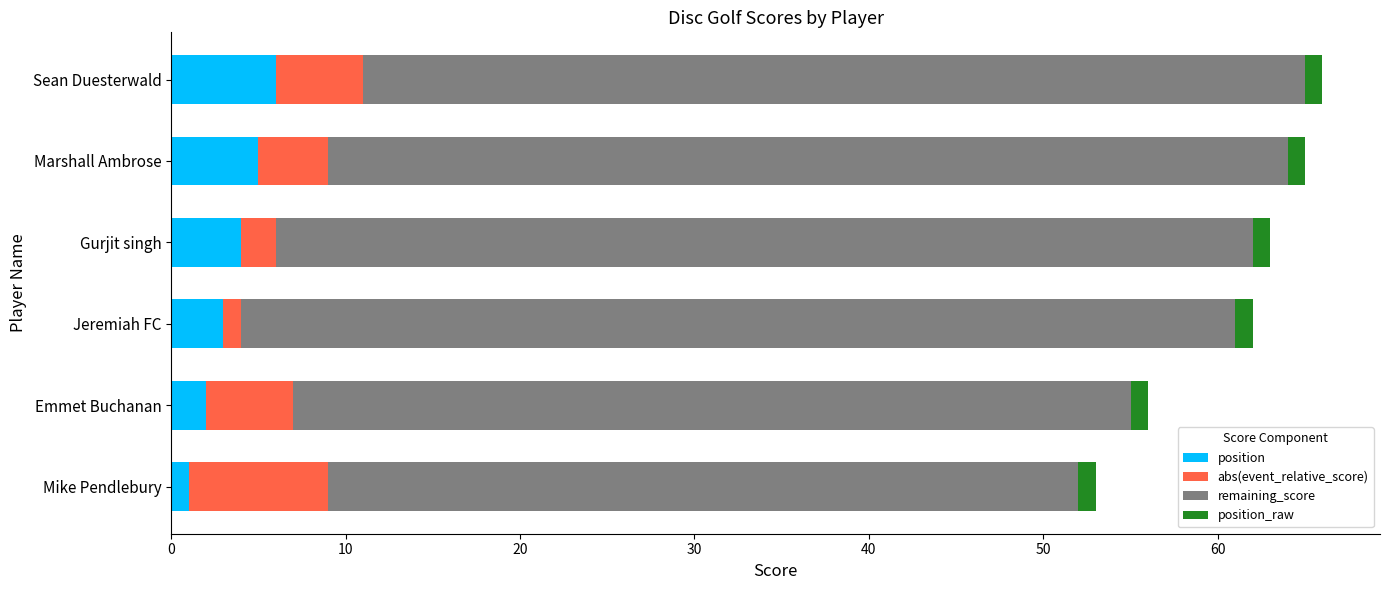

What is the difference between the maximum and minimum values in the position series?

5